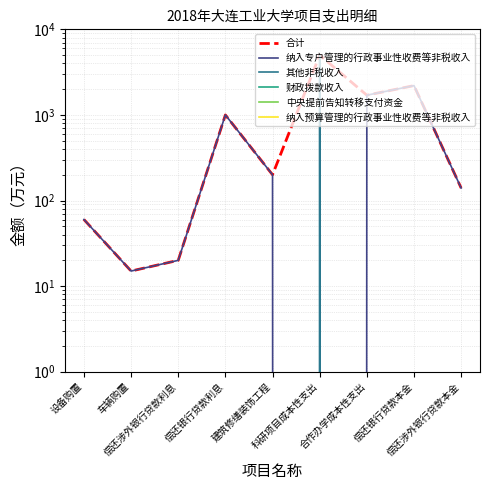

Reading left to right, extract all data points from this chart.

合计: 设备购置=60	车辆购置=15	偿还涉外银行贷款利息=20	偿还银行贷款利息=1000	建筑修缮装饰工程=200	科研项目成本性支出=5000	合作办学成本性支出=1700	偿还银行贷款本金=2200	偿还涉外银行贷款本金=140
纳入专户管理的行政事业性收费等非税收入: 设备购置=60	车辆购置=15	偿还涉外银行贷款利息=20	偿还银行贷款利息=1000	建筑修缮装饰工程=200	科研项目成本性支出=0	合作办学成本性支出=1700	偿还银行贷款本金=2200	偿还涉外银行贷款本金=140
其他非税收入: 设备购置=0	车辆购置=0	偿还涉外银行贷款利息=0	偿还银行贷款利息=0	建筑修缮装饰工程=0	科研项目成本性支出=5000	合作办学成本性支出=0	偿还银行贷款本金=0	偿还涉外银行贷款本金=0
财政拨款收入: 设备购置=0	车辆购置=0	偿还涉外银行贷款利息=0	偿还银行贷款利息=0	建筑修缮装饰工程=0	科研项目成本性支出=0	合作办学成本性支出=0	偿还银行贷款本金=0	偿还涉外银行贷款本金=0
中央提前告知转移支付资金: 设备购置=0	车辆购置=0	偿还涉外银行贷款利息=0	偿还银行贷款利息=0	建筑修缮装饰工程=0	科研项目成本性支出=0	合作办学成本性支出=0	偿还银行贷款本金=0	偿还涉外银行贷款本金=0
纳入预算管理的行政事业性收费等非税收入: 设备购置=0	车辆购置=0	偿还涉外银行贷款利息=0	偿还银行贷款利息=0	建筑修缮装饰工程=0	科研项目成本性支出=0	合作办学成本性支出=0	偿还银行贷款本金=0	偿还涉外银行贷款本金=0